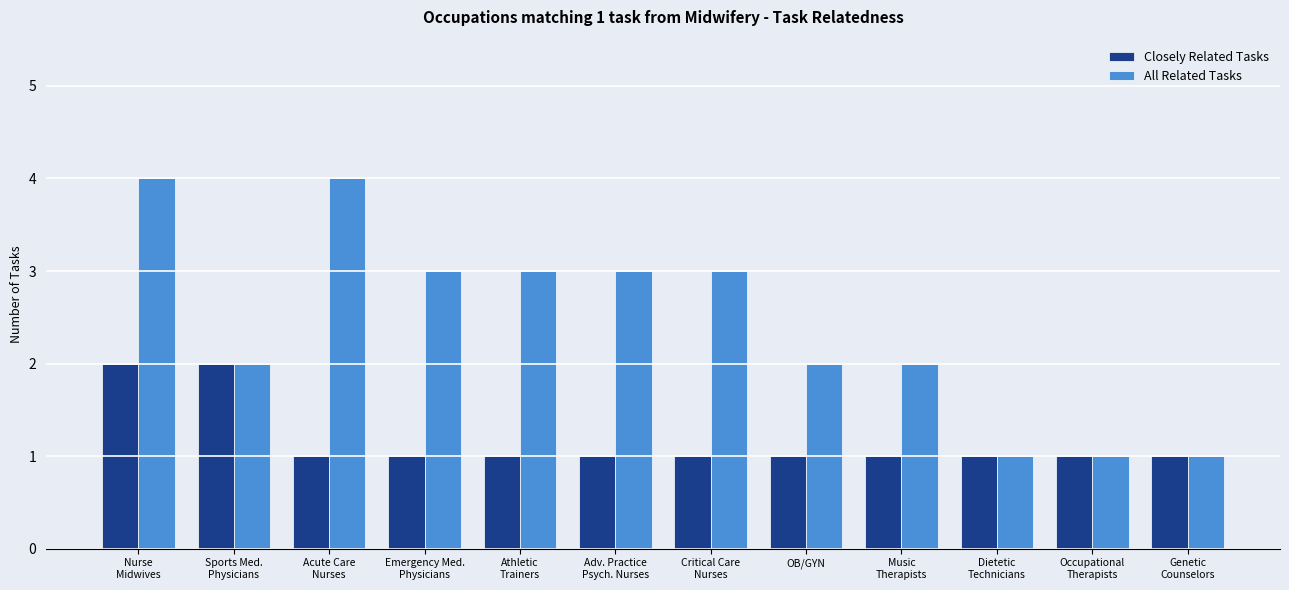

The value of Closely Related Tasks at Nurse
Midwives is 2. True or false?

True